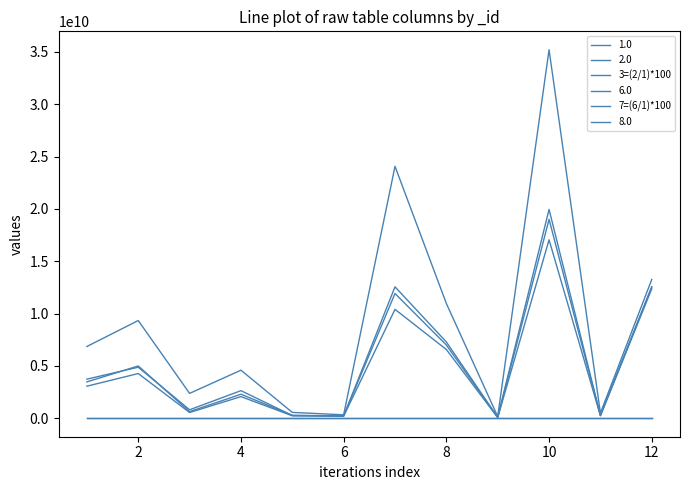

Which category has the lowest value across all series?

4